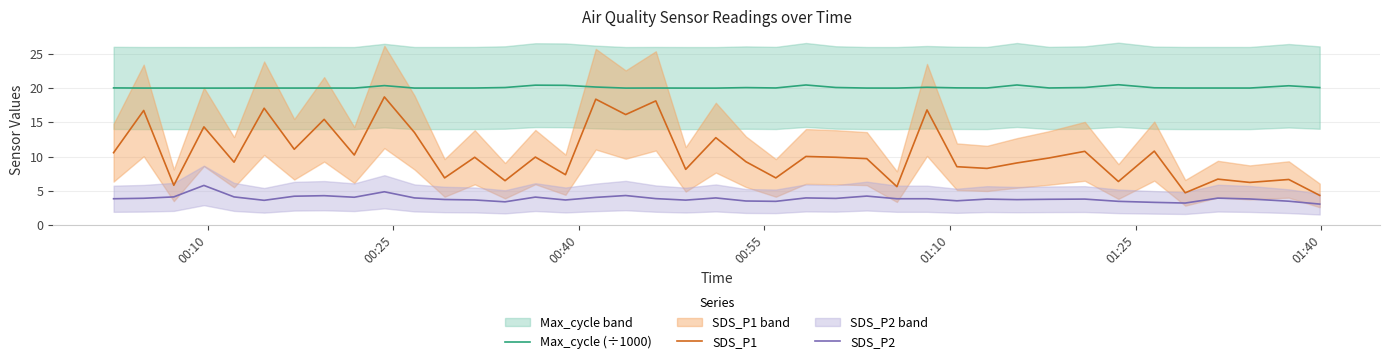

True or false: Max_cycle (÷1000) and SDS_P1 intersect in this chart.

False